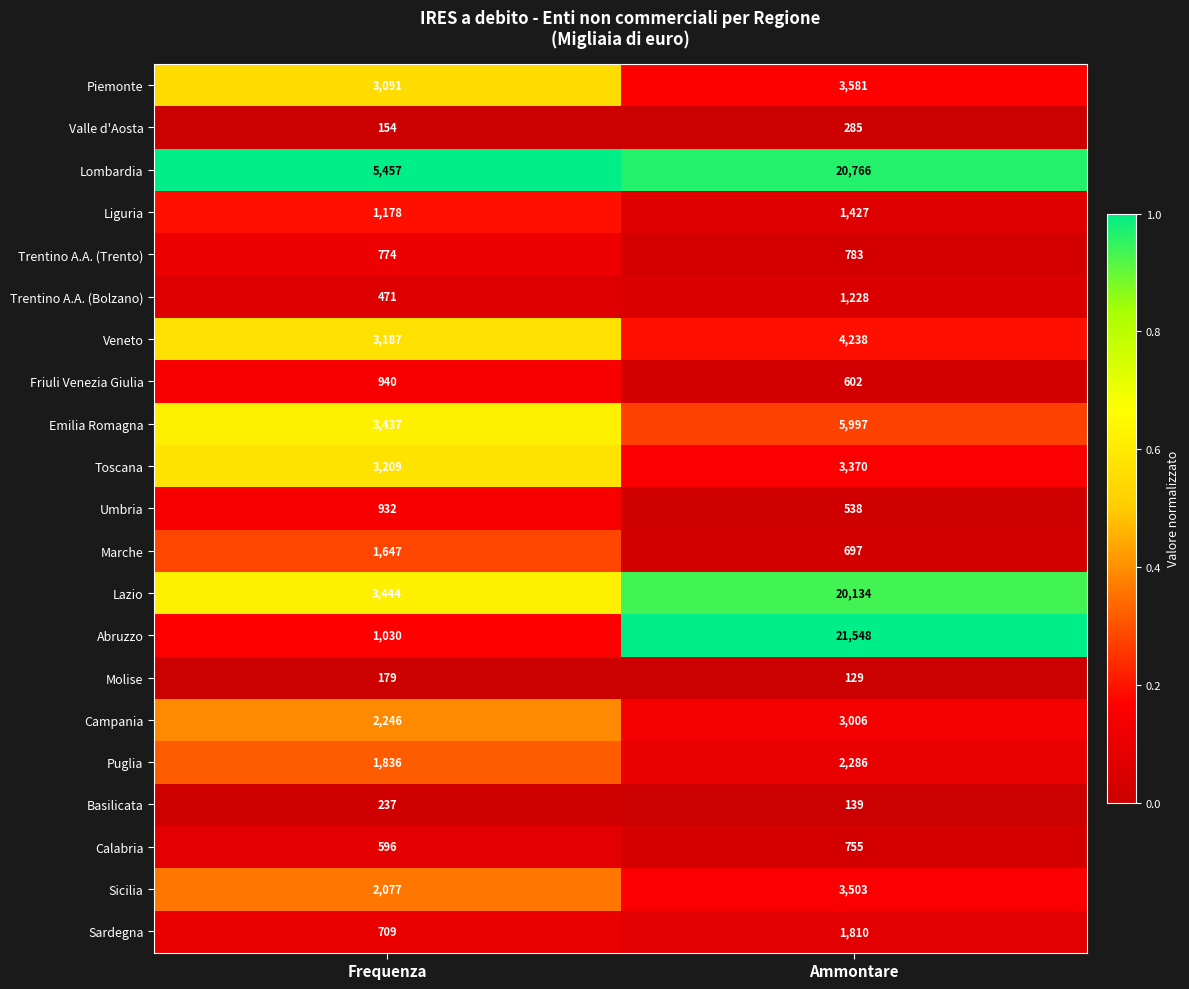

Which series changed the most between Frequenza and Ammontare?

Abruzzo